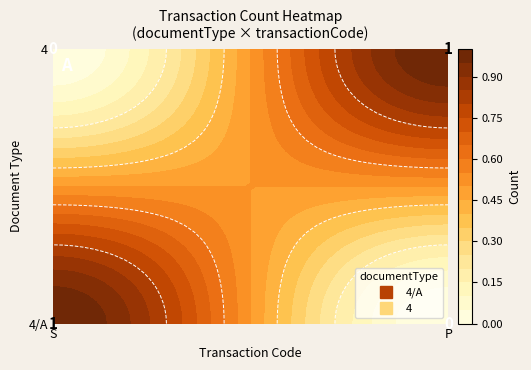

What is the sum of the 4 values at P and S?

1